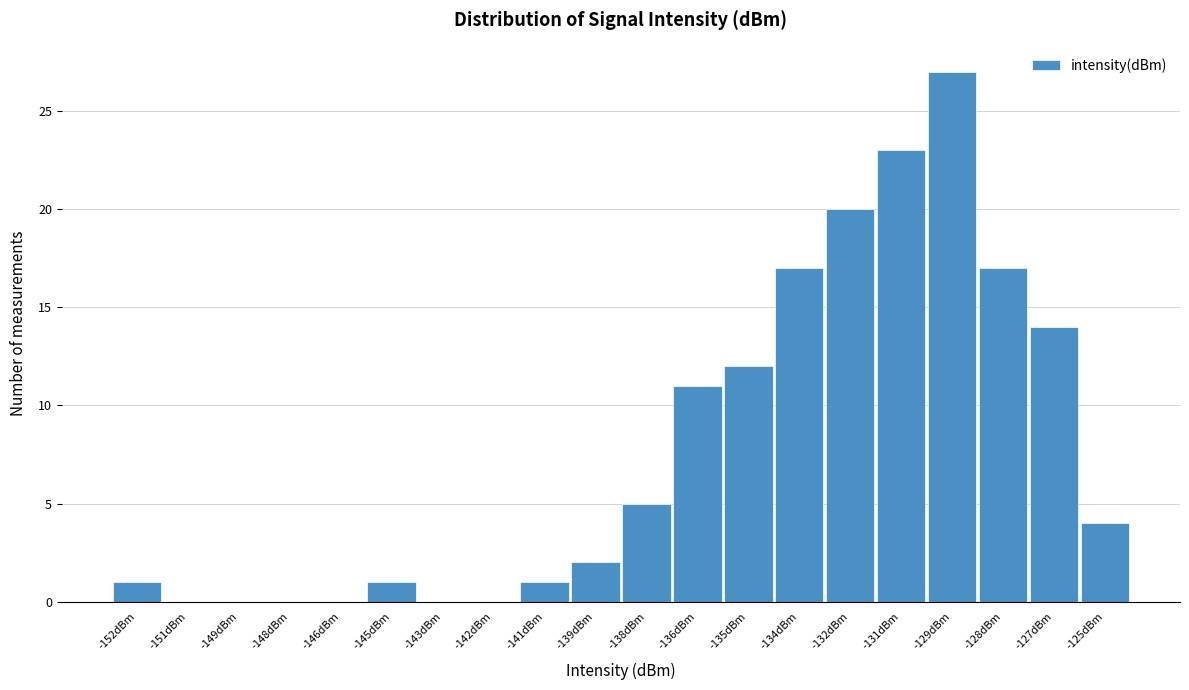

Reading left to right, extract all data points from this chart.

-152dBm=1	-151dBm=0	-149dBm=0	-148dBm=0	-146dBm=0	-145dBm=1	-143dBm=0	-142dBm=0	-141dBm=1	-139dBm=2	-138dBm=5	-136dBm=11	-135dBm=12	-134dBm=17	-132dBm=20	-131dBm=23	-129dBm=27	-128dBm=17	-127dBm=14	-125dBm=4